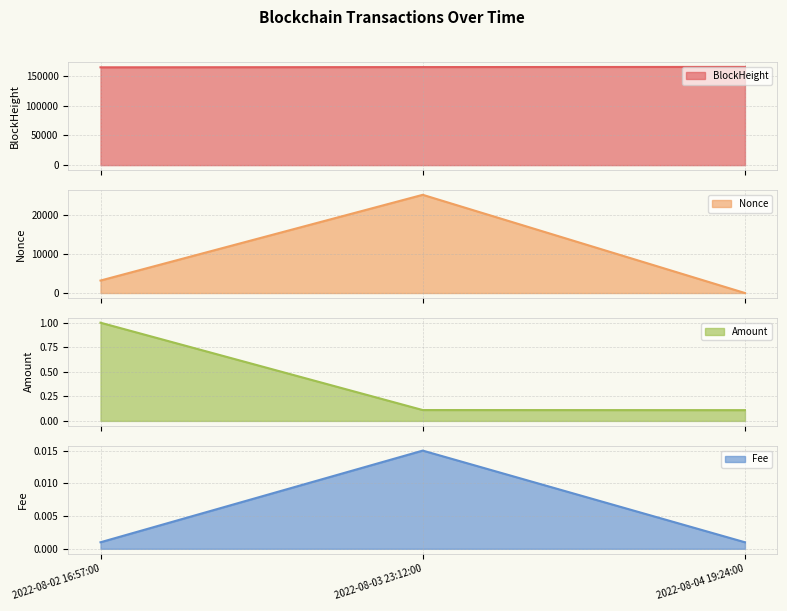

The value of BlockHeight at 2022-08-02 16:57:00 is 164071.0. True or false?

True